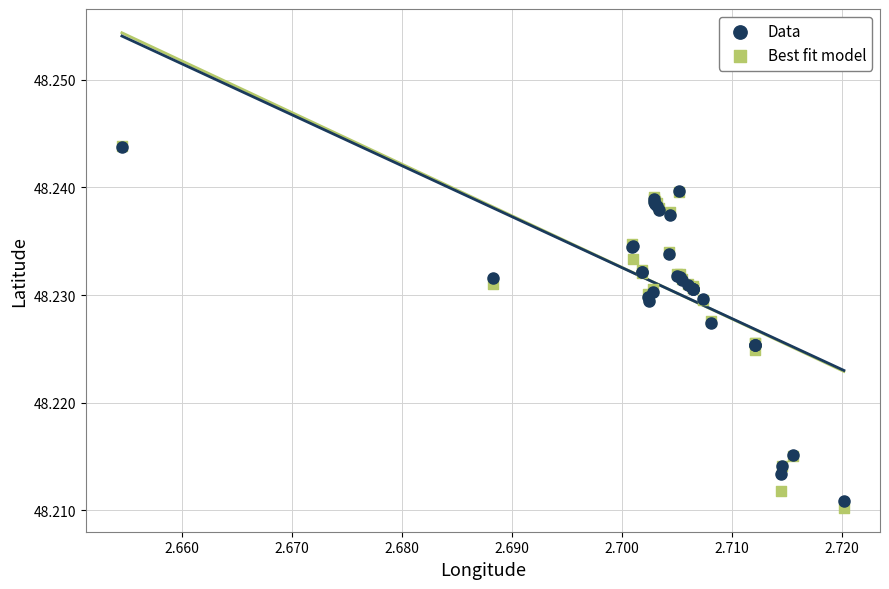

What are all the series names shown in the legend?

Data, Best fit model